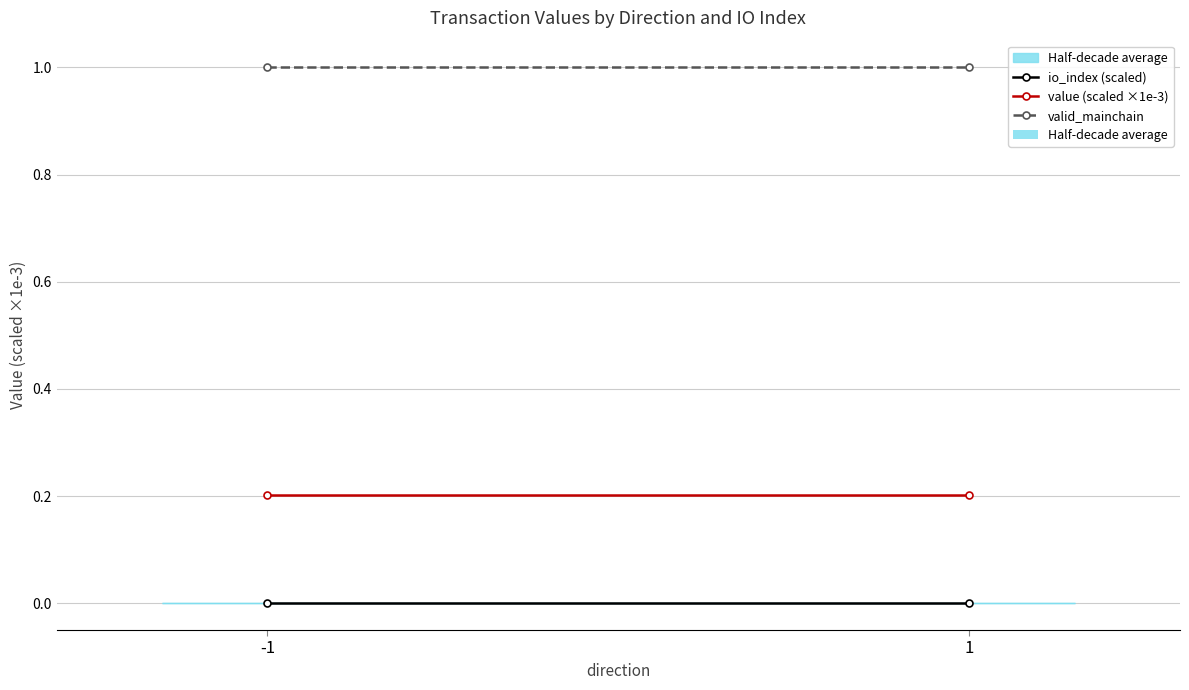

Which label corresponds to the largest value in the chart?

-1